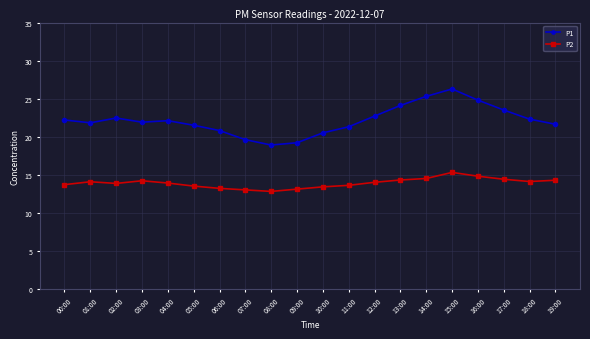

Which series has the largest total across all categories?

P1